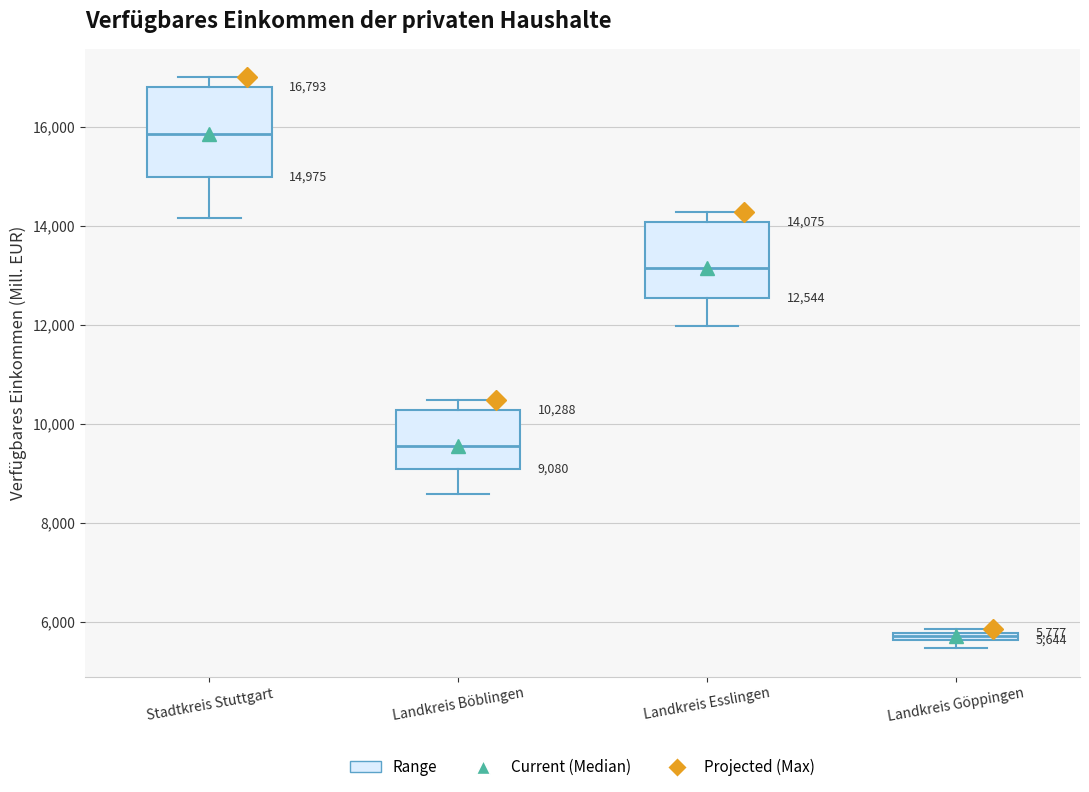

Which box's median line is the highest?

Stadtkreis Stuttgart